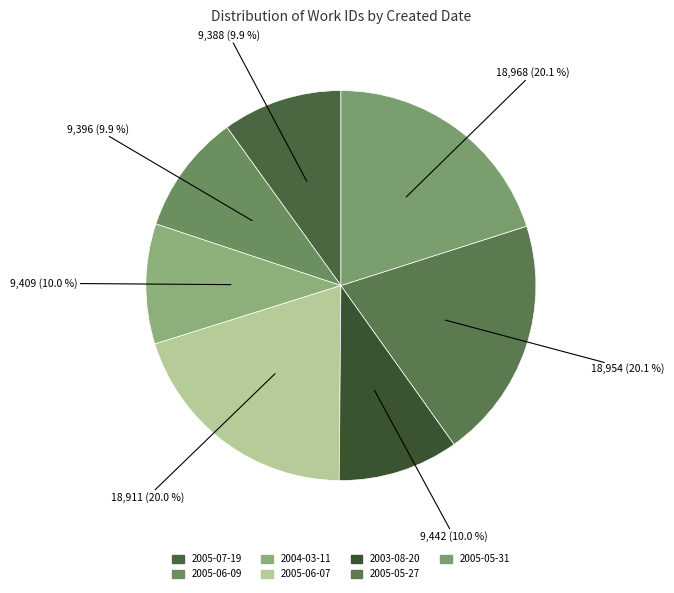

True or false: 2005-06-09 accounts for 1% of the total.

False